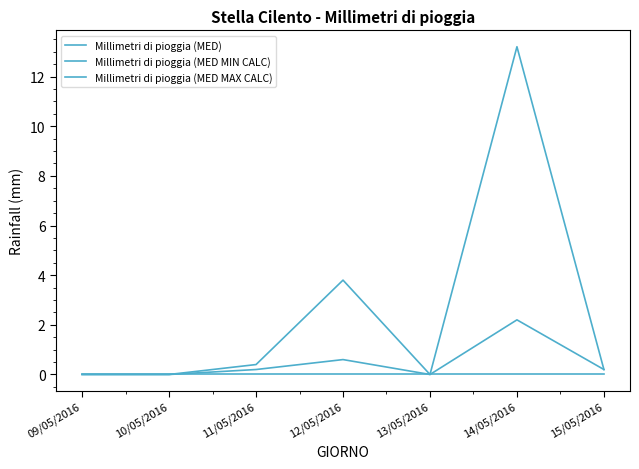

What is the label of the 7th point from the right?

09/05/2016